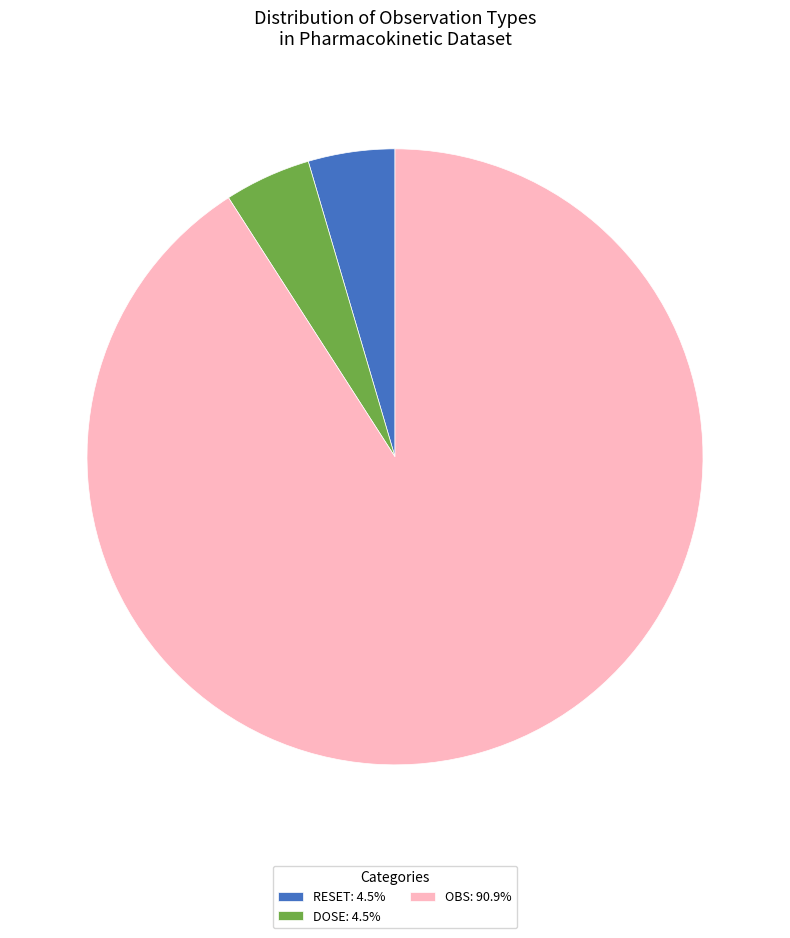

Count the number of slices in the pie.

3